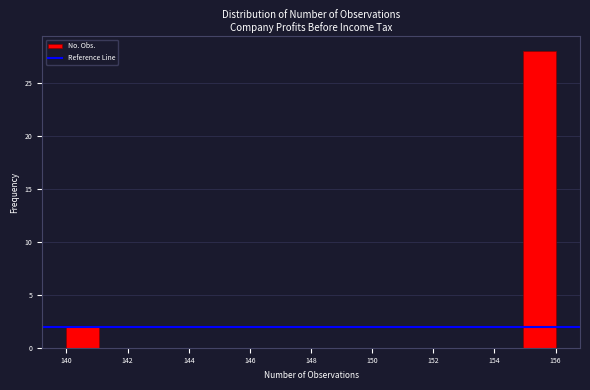

Reading left to right, list every bar in this chart as the range it spans on the x-axis followed by its height. Neither the bar edges nor the heights are printed on the chart, so give them approximately, as read against the axes.

140.0 to 141.0: 2
141.0 to 142.2: 0
142.2 to 143.2: 0
143.2 to 144.2: 0
144.2 to 145.4: 0
145.4 to 146.4: 0
146.4 to 147.4: 0
147.4 to 148.6: 0
148.6 to 149.6: 0
149.6 to 150.6: 0
150.6 to 151.8: 0
151.8 to 152.8: 0
152.8 to 153.8: 0
153.8 to 155.0: 0
155.0 to 156.0: 28